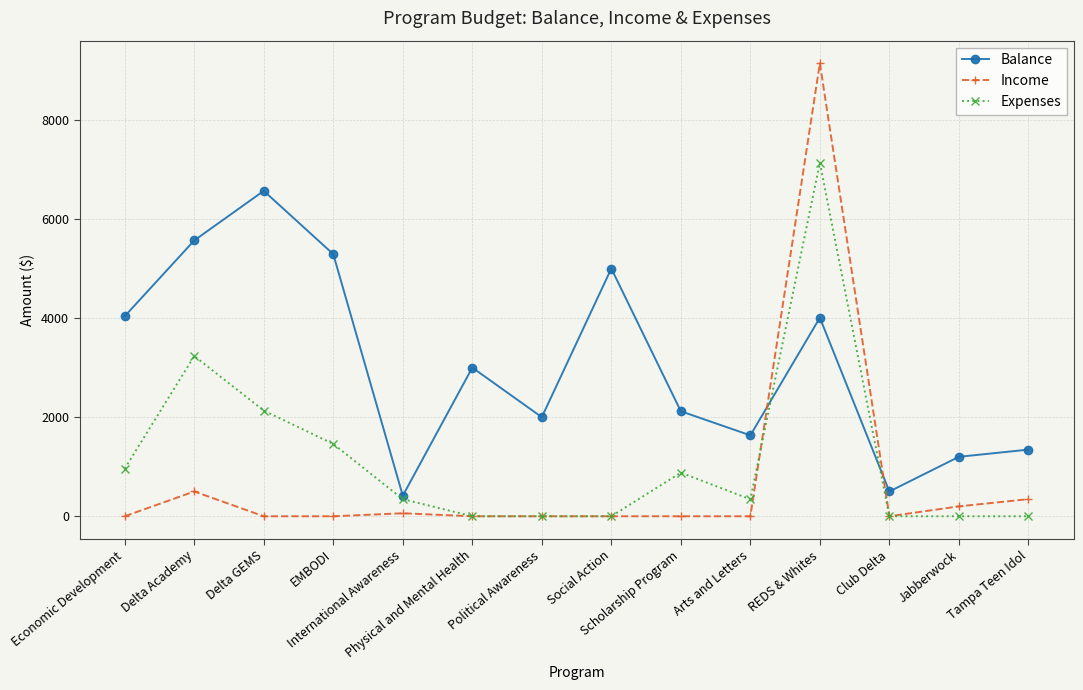

True or false: Balance has a value of 2000.0 at Political Awareness.

True